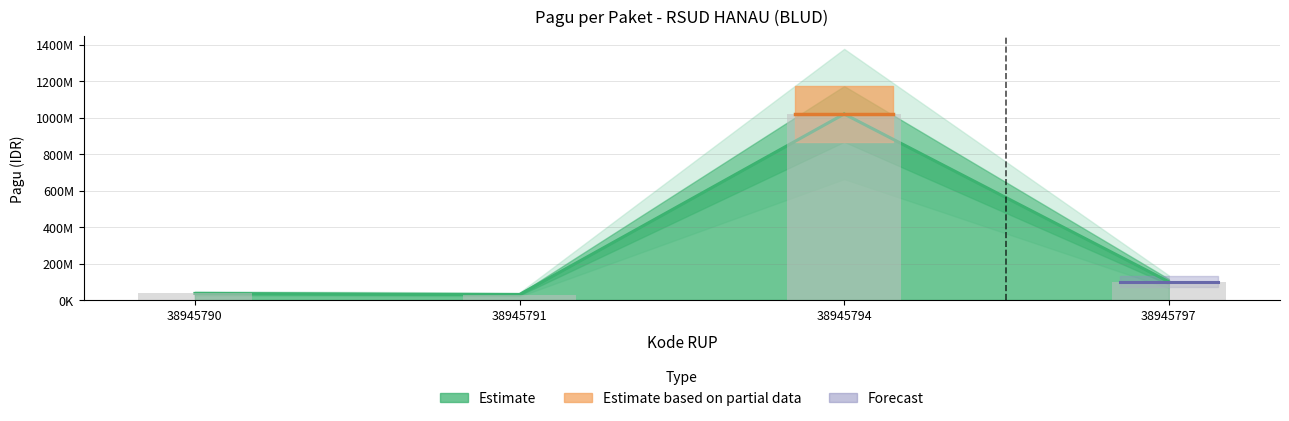

True or false: the data shows 100000000 at 38945797.

True